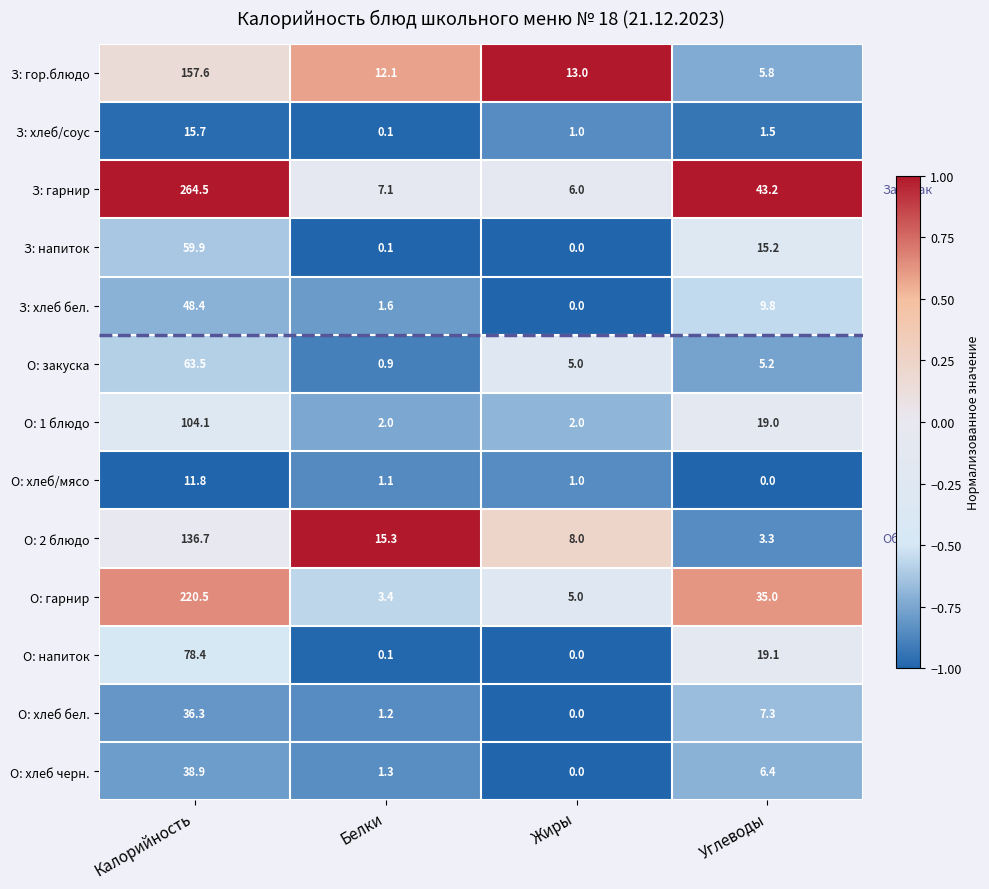

What is the sum of all З: гор.блюдо values?

188.5